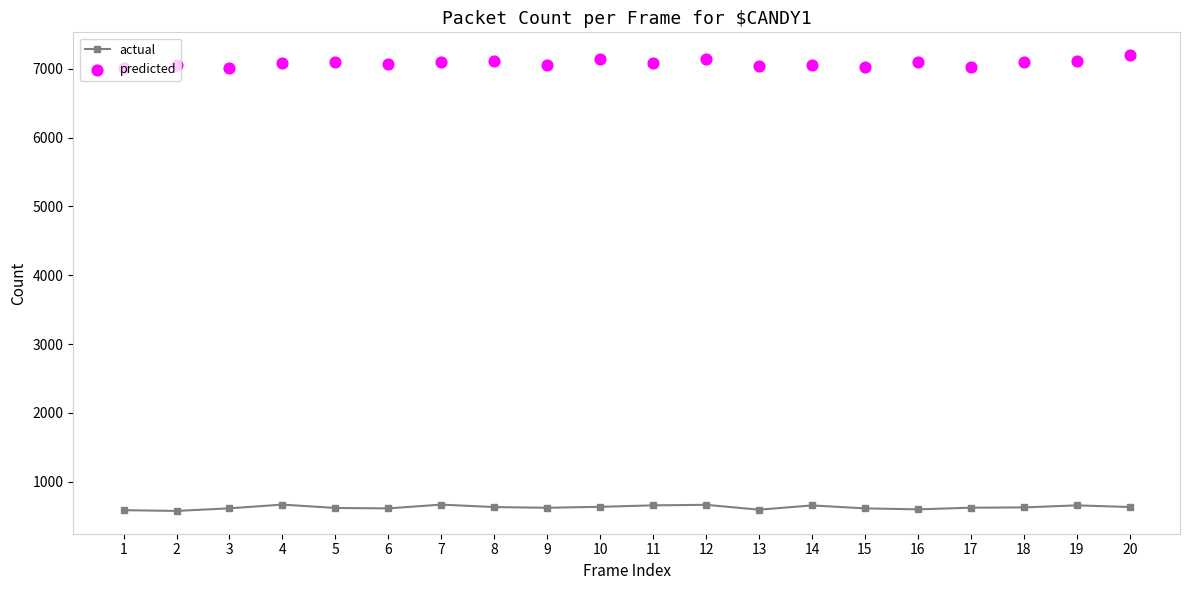

At how many categories does at least one series exceed 859?

20